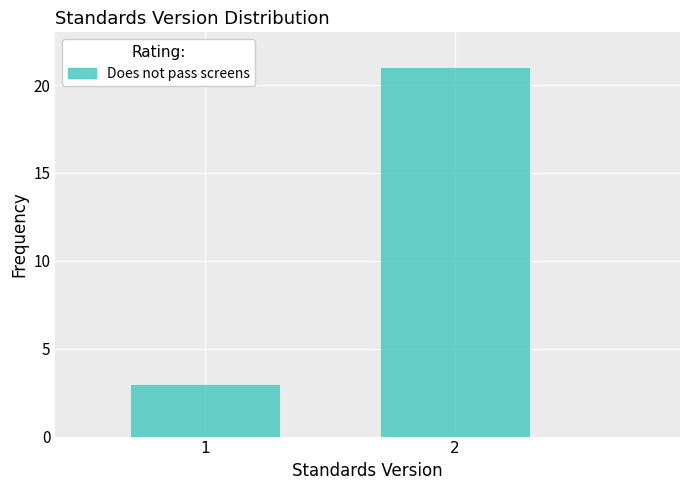

Reading right to left, list all the values displayed in this chart.

21	3